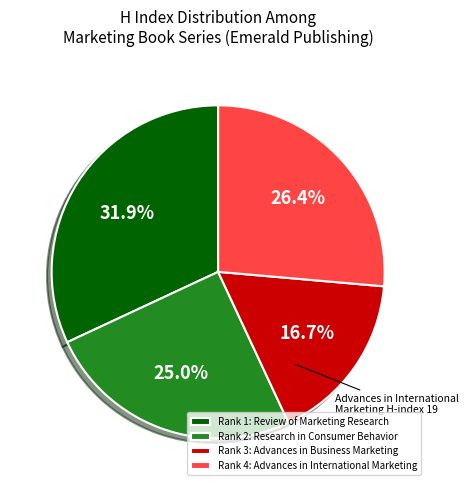

Does Rank 2: Research in Consumer Behavior represent more than half of the total?

No